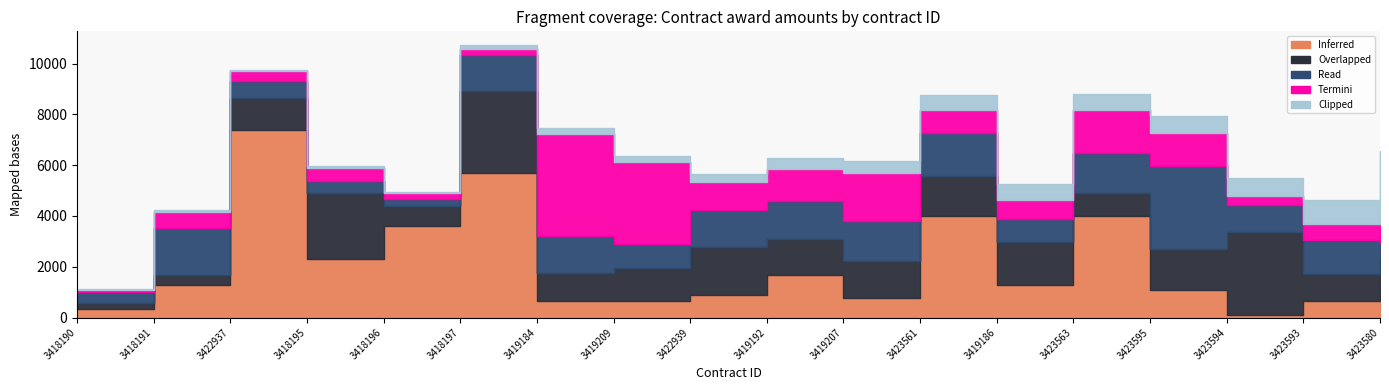

What is the difference between the highest and lowest values at 3423595?

2616.0